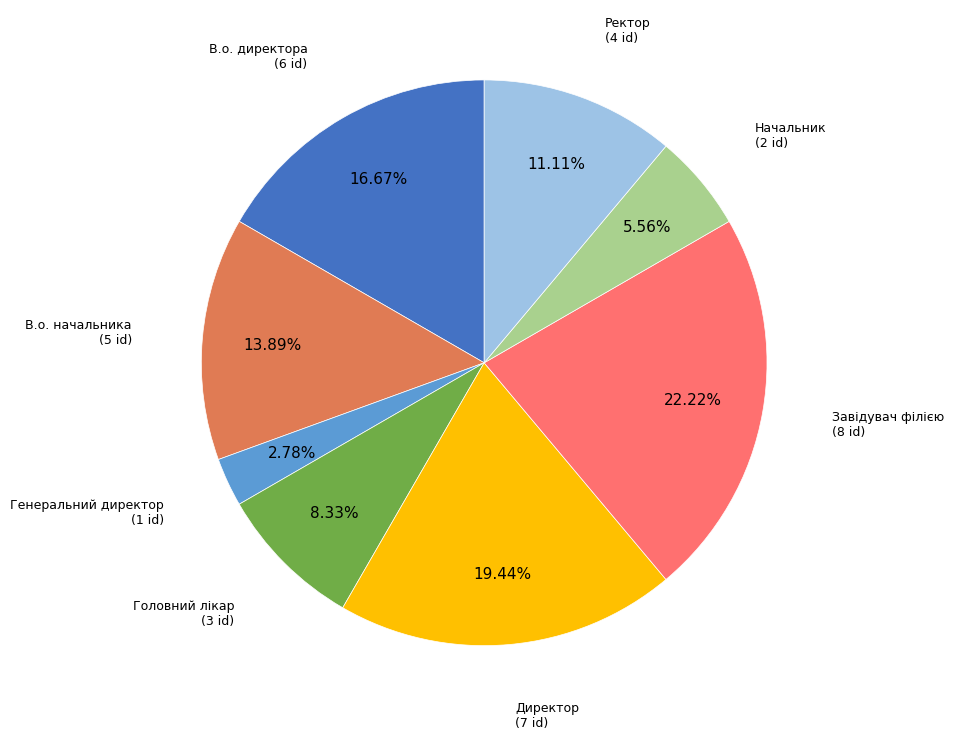

Rank the categories by value from lowest to highest.

Генеральний директор, Начальник, Головний лікар, Ректор, В.о. начальника, В.о. директора, Директор, Завідувач філією